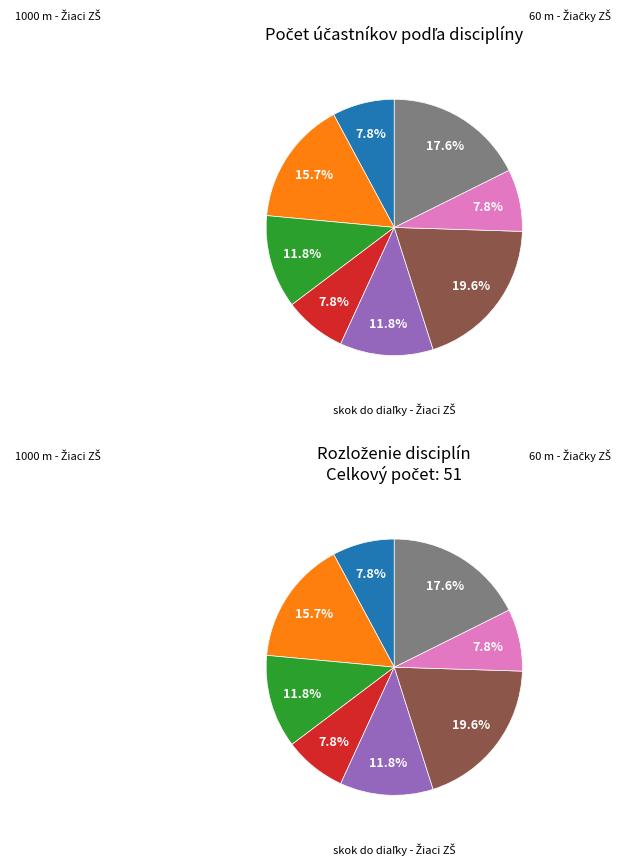

To the nearest percent, what percentage of the pie is 600 m - Žiačky ZŠ?

8%